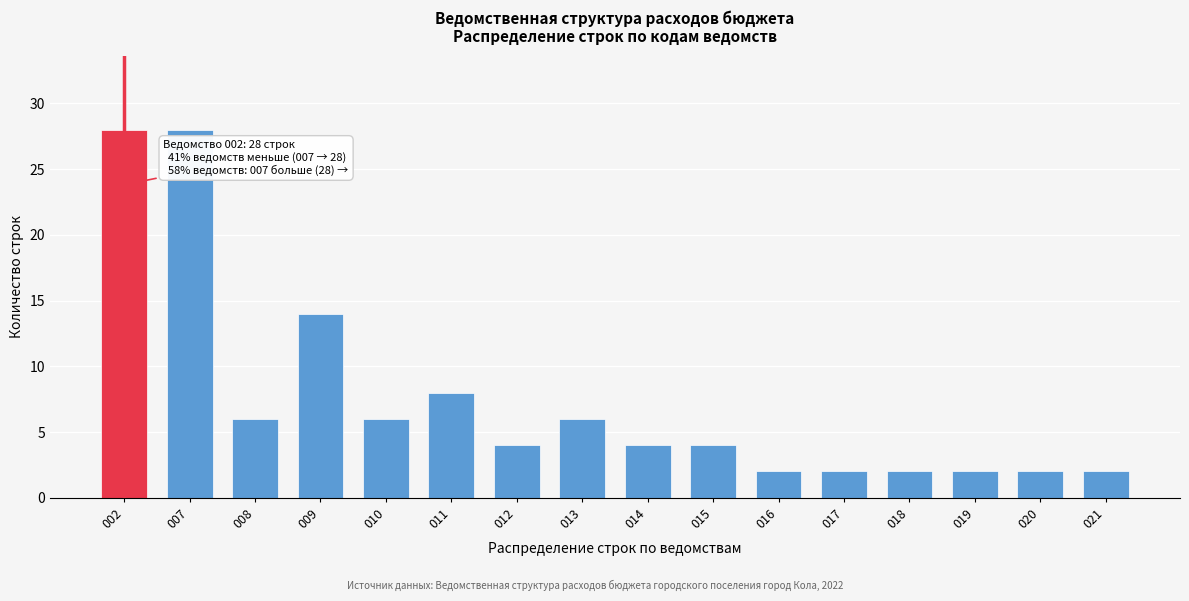

Reading left to right, transcribe all the data shown in this chart.

28	28	6	14	6	8	4	6	4	4	2	2	2	2	2	2